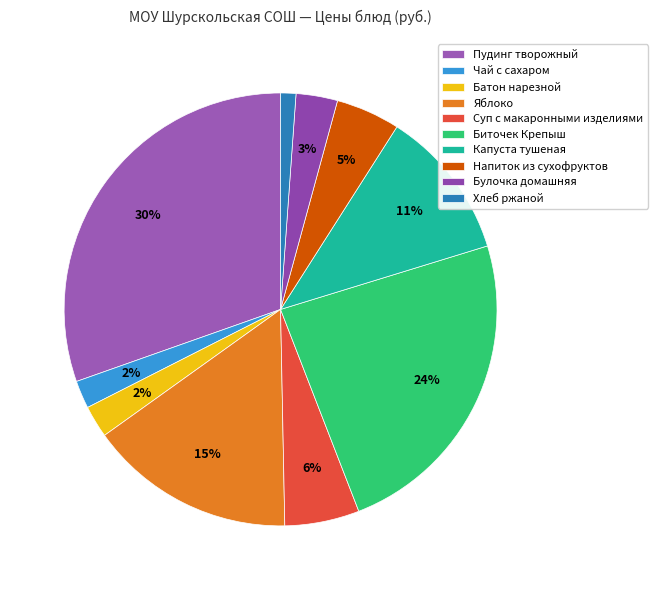

Approximately how many times larger is the value at Яблоко compared to Батон нарезной?

6.4